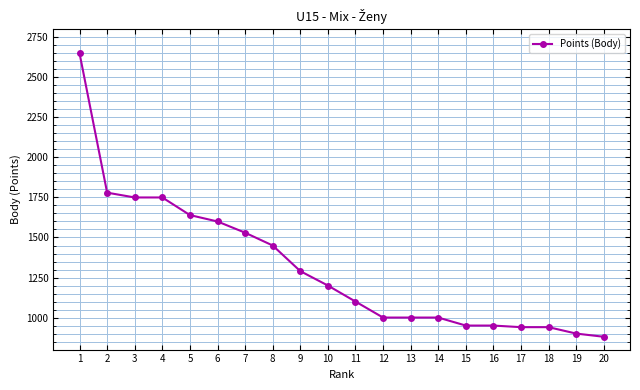

What is the minimum value shown in the chart?

880